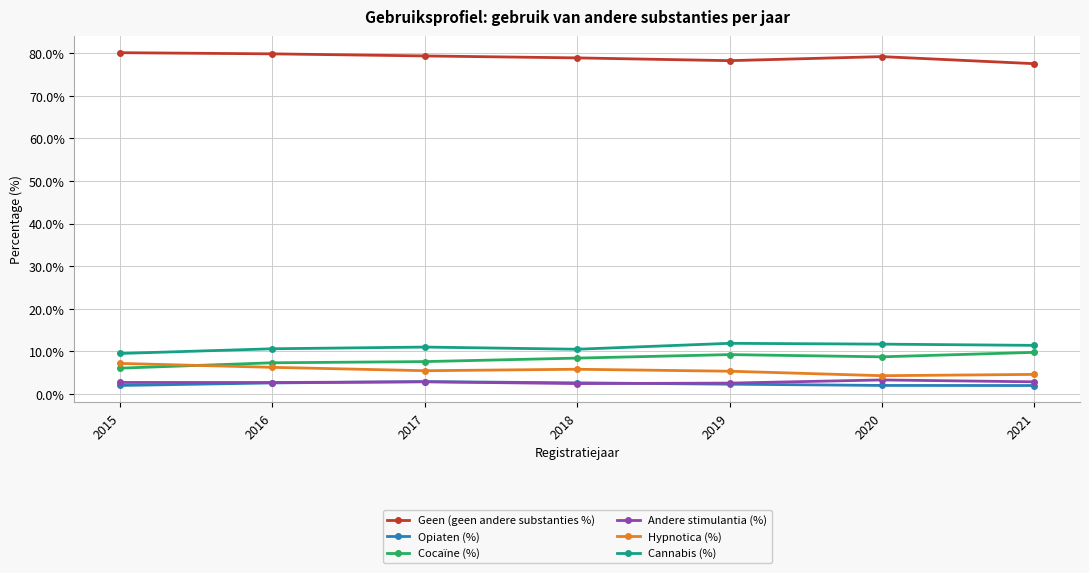

What is the highest value of the Cocaïne (%) series?

9.8